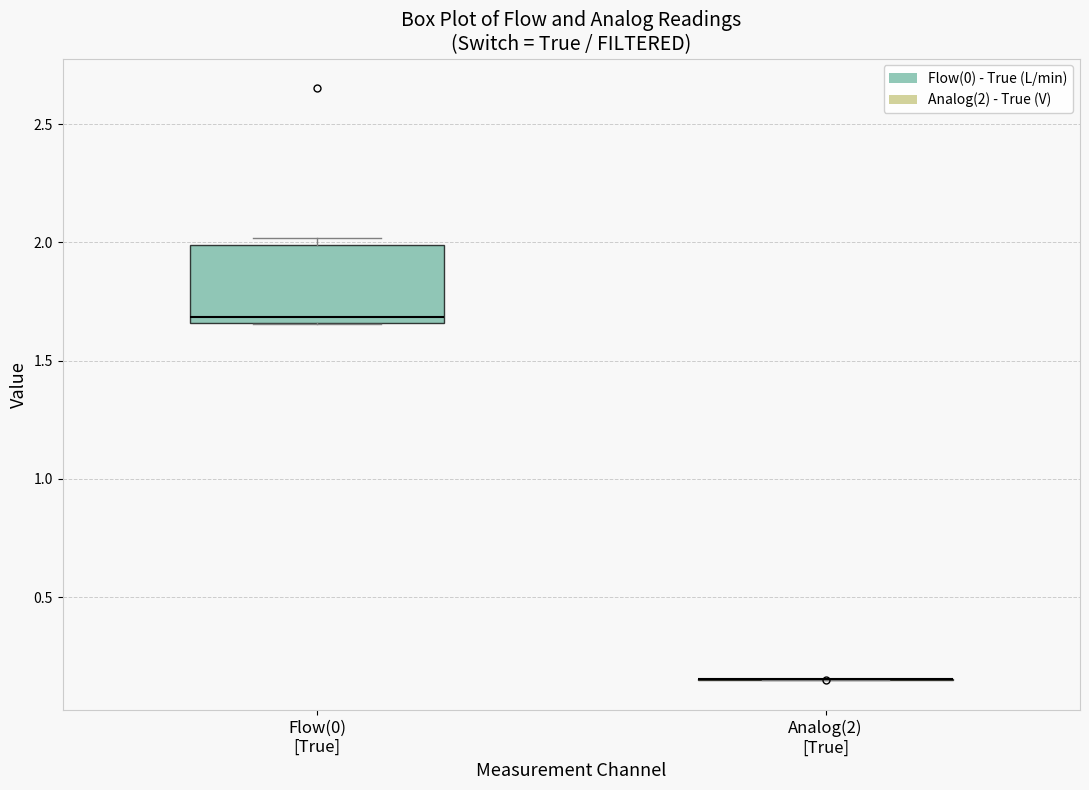

Reading left to right, transcribe this box plot: for each box, give where its median line is, the range the box spans, and where its two whiskers end, as read against the y-axis. The values are not printed on the chart, so give them approximately, as read against the axis.

Flow(0) [True]: median 1.70, box 1.65 to 2.00, whiskers 1.65 to 2.00 (just above the box's upper edge)
Analog(2) [True]: box collapsed to a line at 0.15, whiskers 0.15 to 0.15